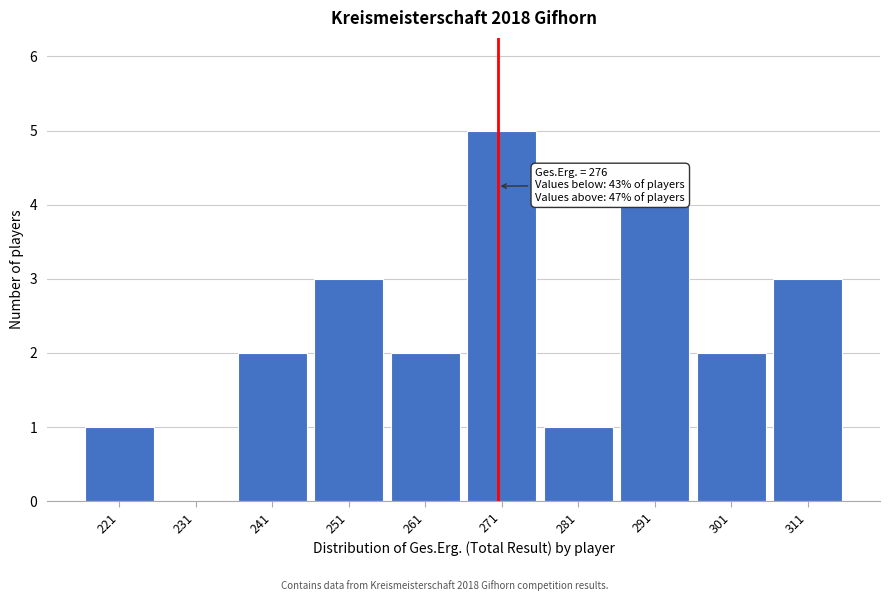

Reading left to right, list all the values displayed in this chart.

221=1	231=0	241=2	251=3	261=2	271=5	281=1	291=4	301=2	311=3